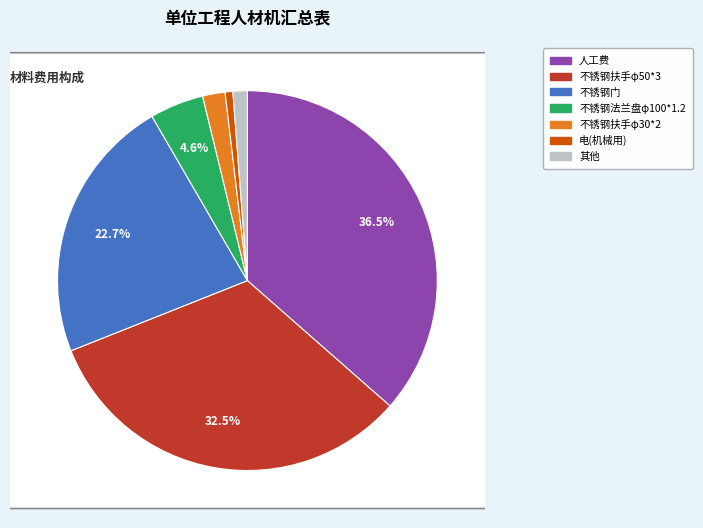

To the nearest percent, what percentage of the pie is 电(机械用)?

1%